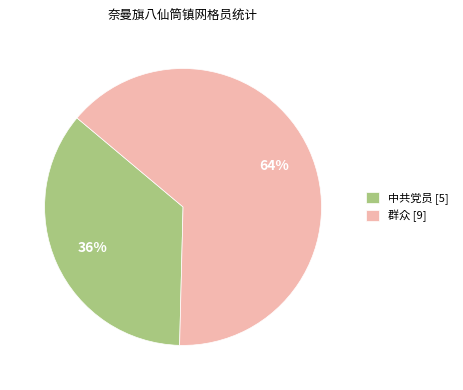

Count the number of slices in the pie.

2